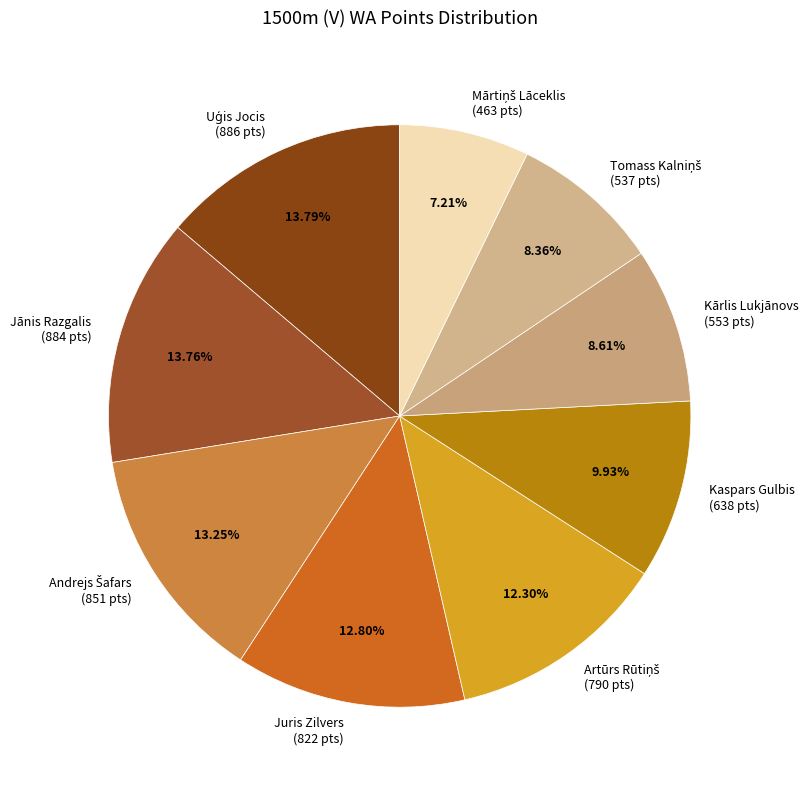

Does Kārlis Lukjānovs represent more than half of the total?

No